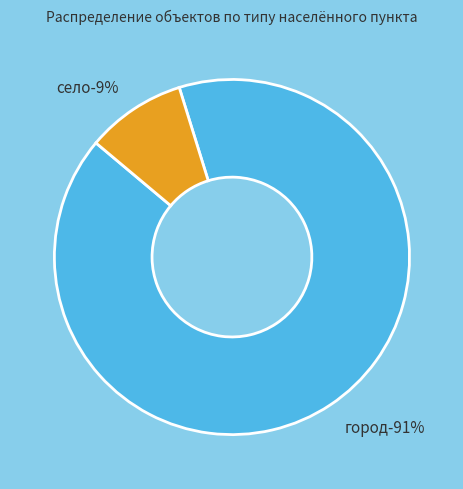

Is the sum of село and город greater than half?

Yes